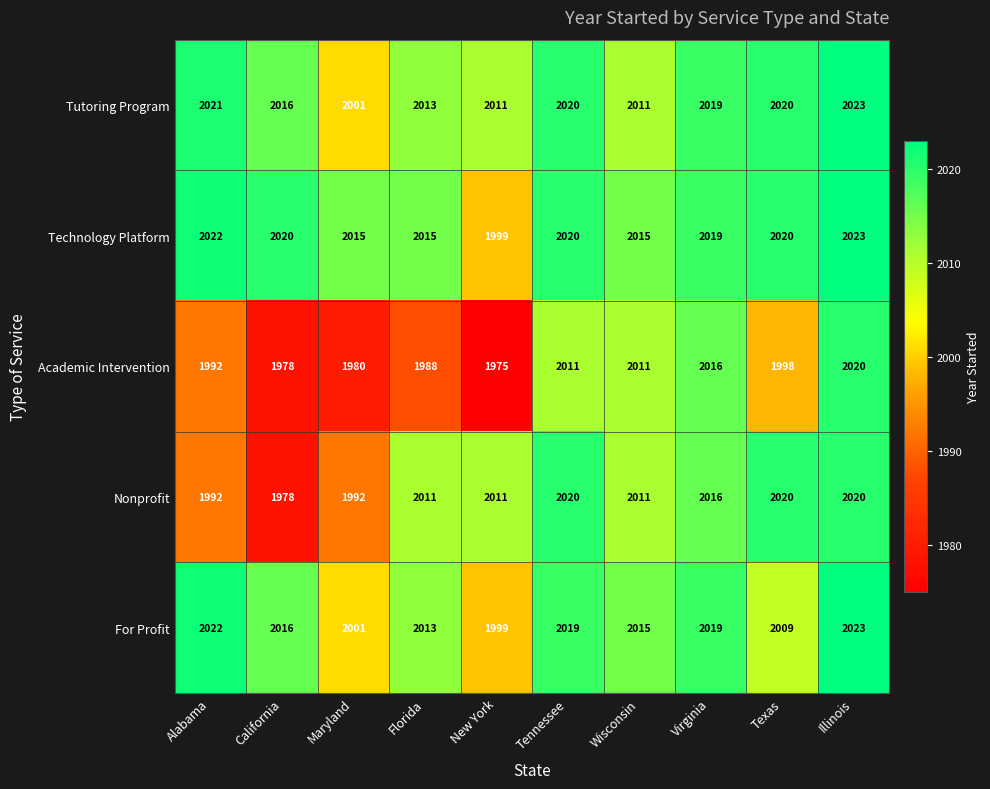

What is the spread (max minus min) of values at Florida?

27